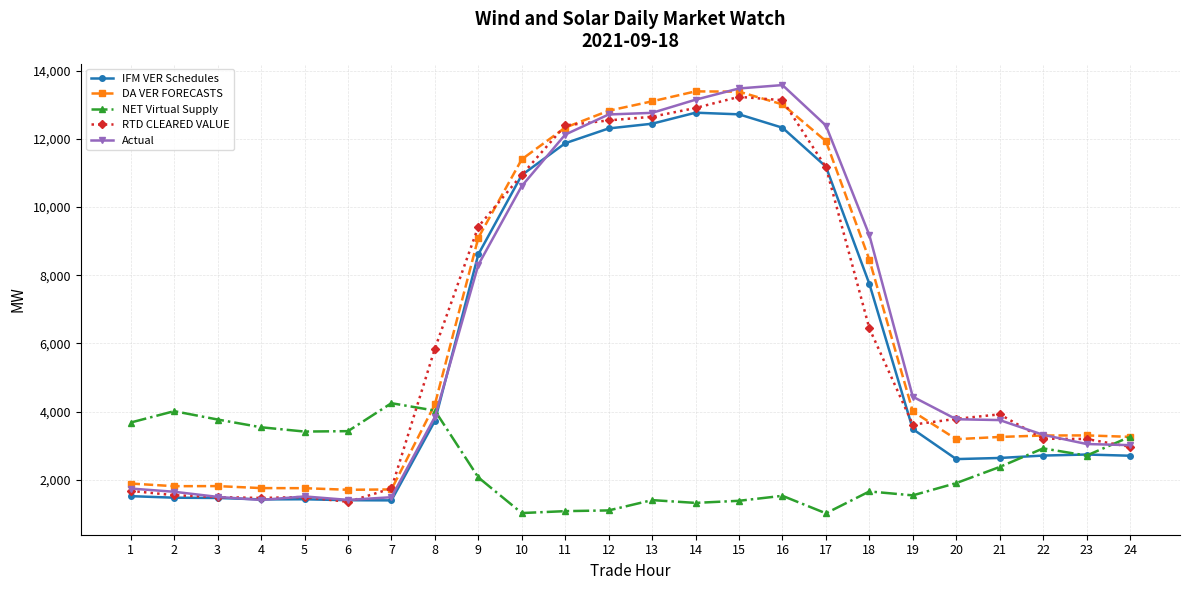

True or false: NET Virtual Supply has a value of 2917.3 at 22.

True